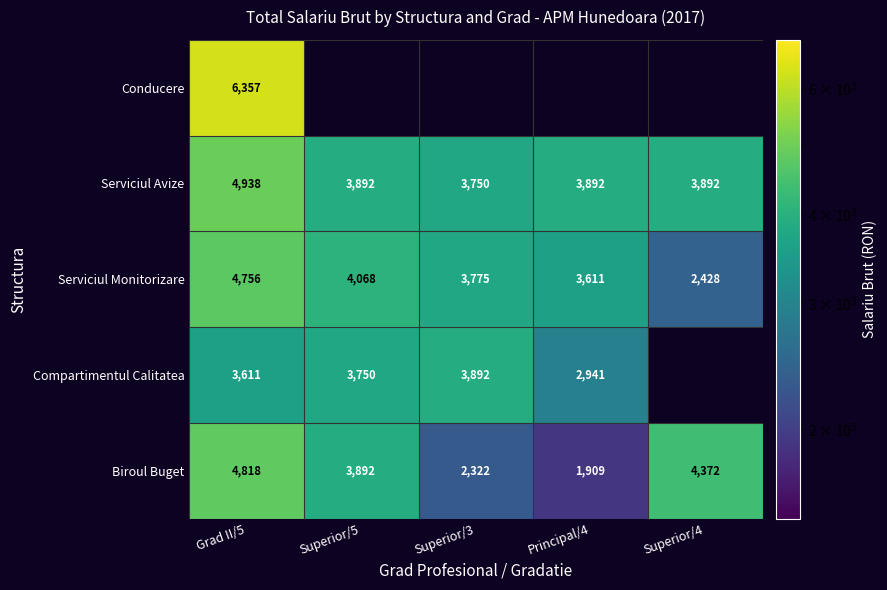

Is the value of Serviciul Avize at Superior/4 greater than the value of Biroul Buget at Grad II/5?

No